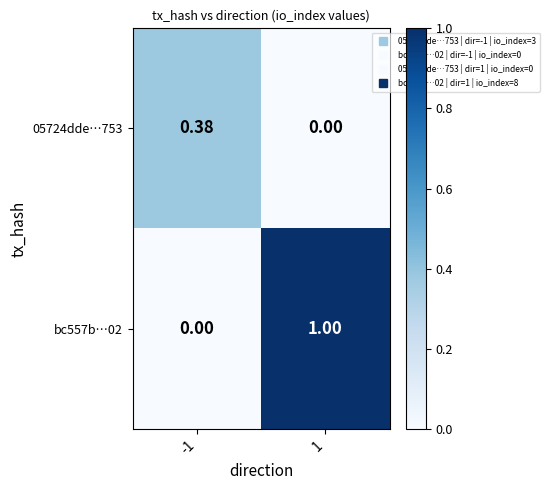

Rank the series by their average value, from highest to lowest.

bc557b…02, 05724dde…753